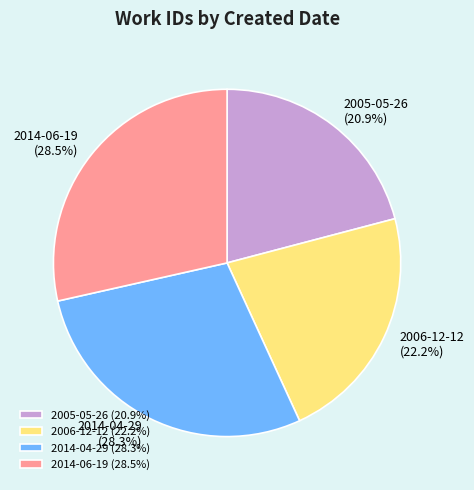

Approximately how many times larger is the value at 2014-04-29 compared to 2006-12-12?

1.3